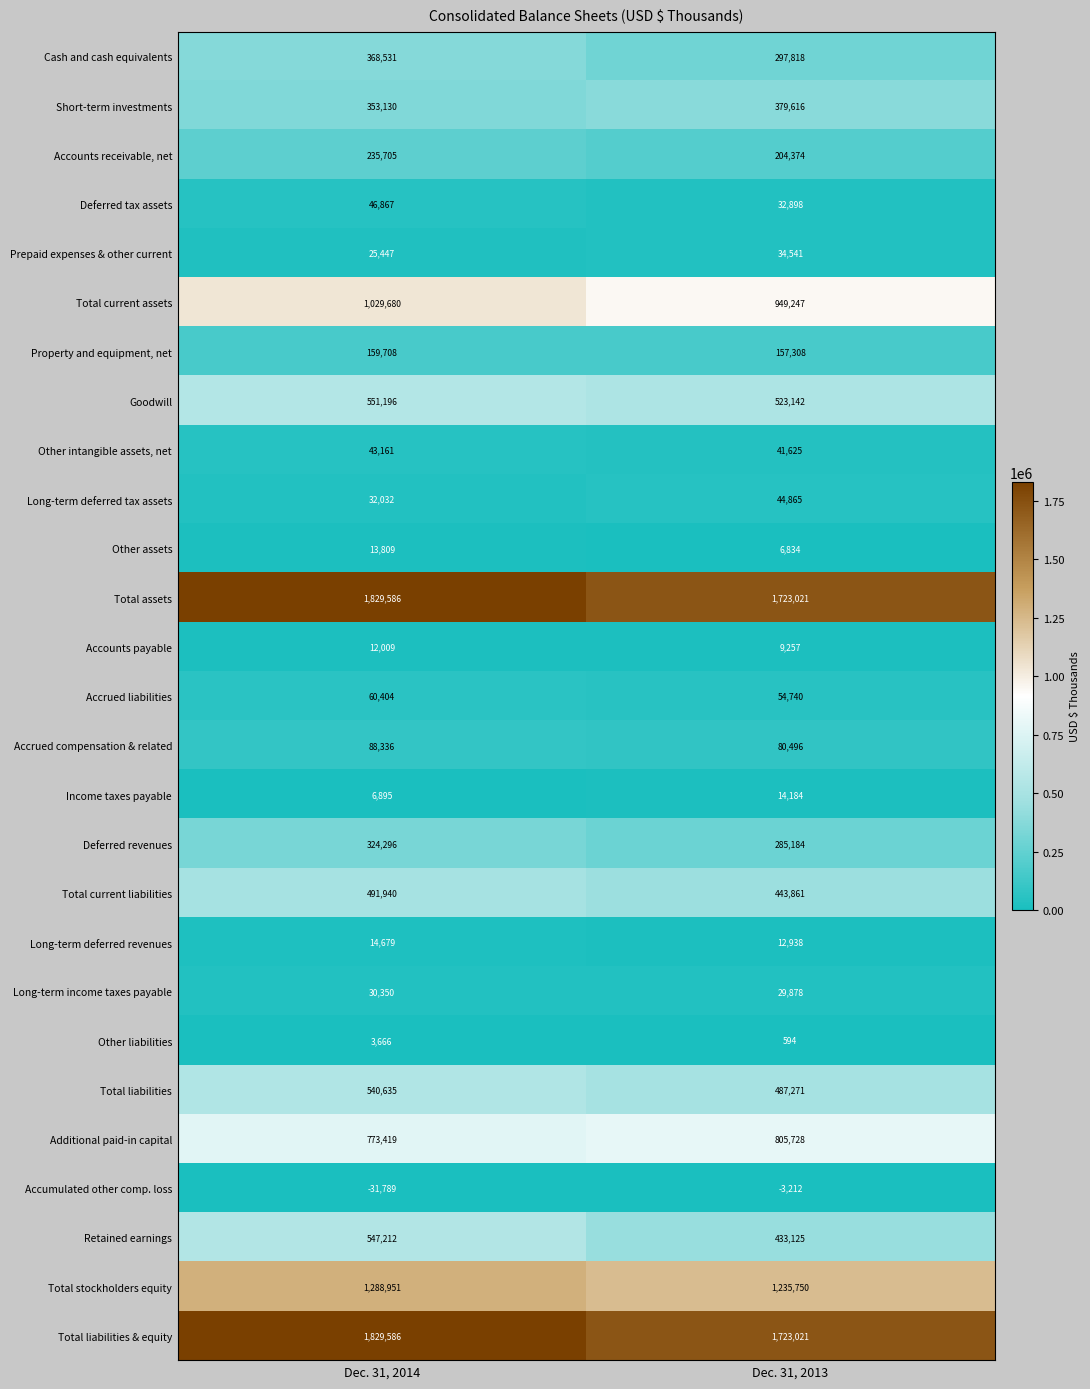

What is the maximum value shown in the chart?

1829586